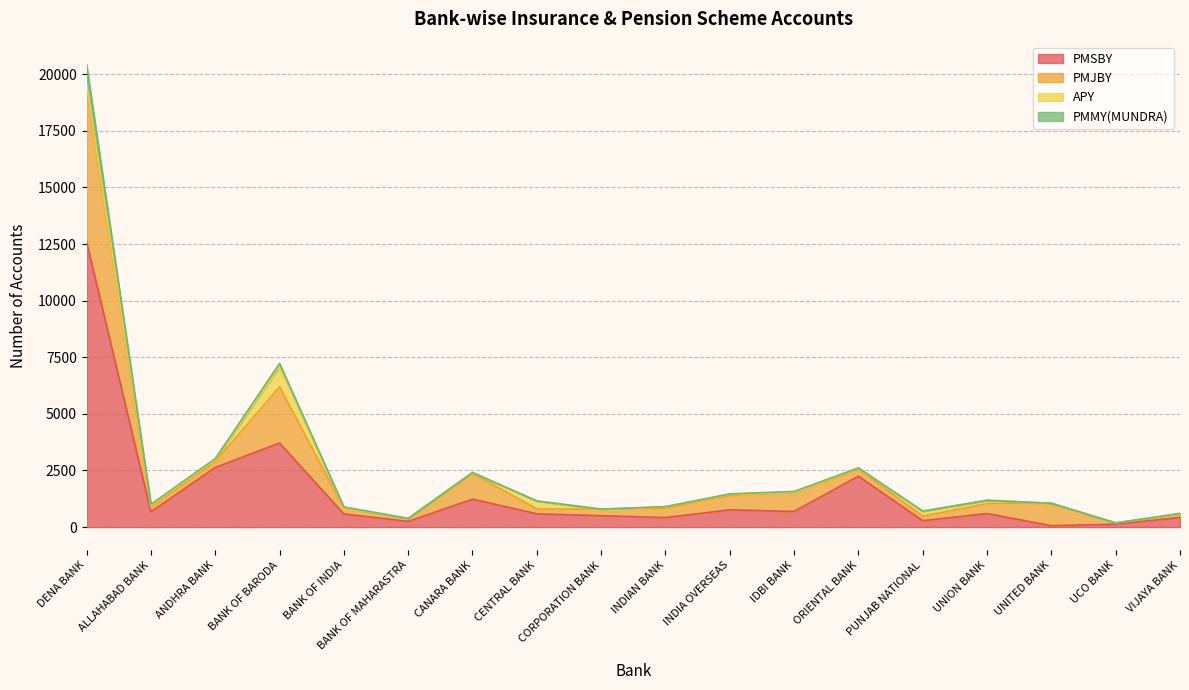

What is the total value across all series at VIJAYA BANK?

605